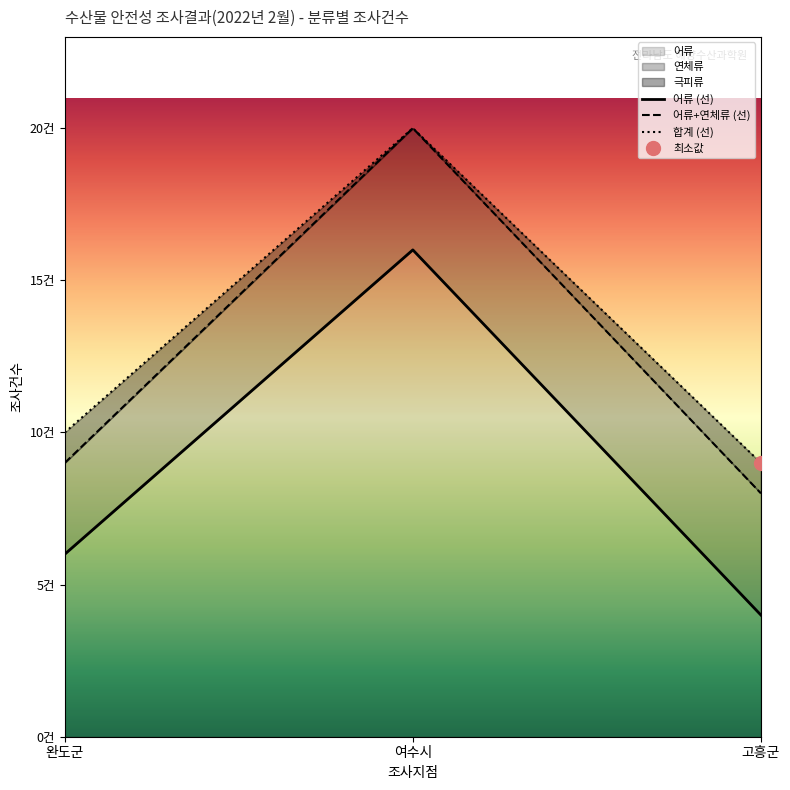

What is the average value of the 어류 (선) series?

9